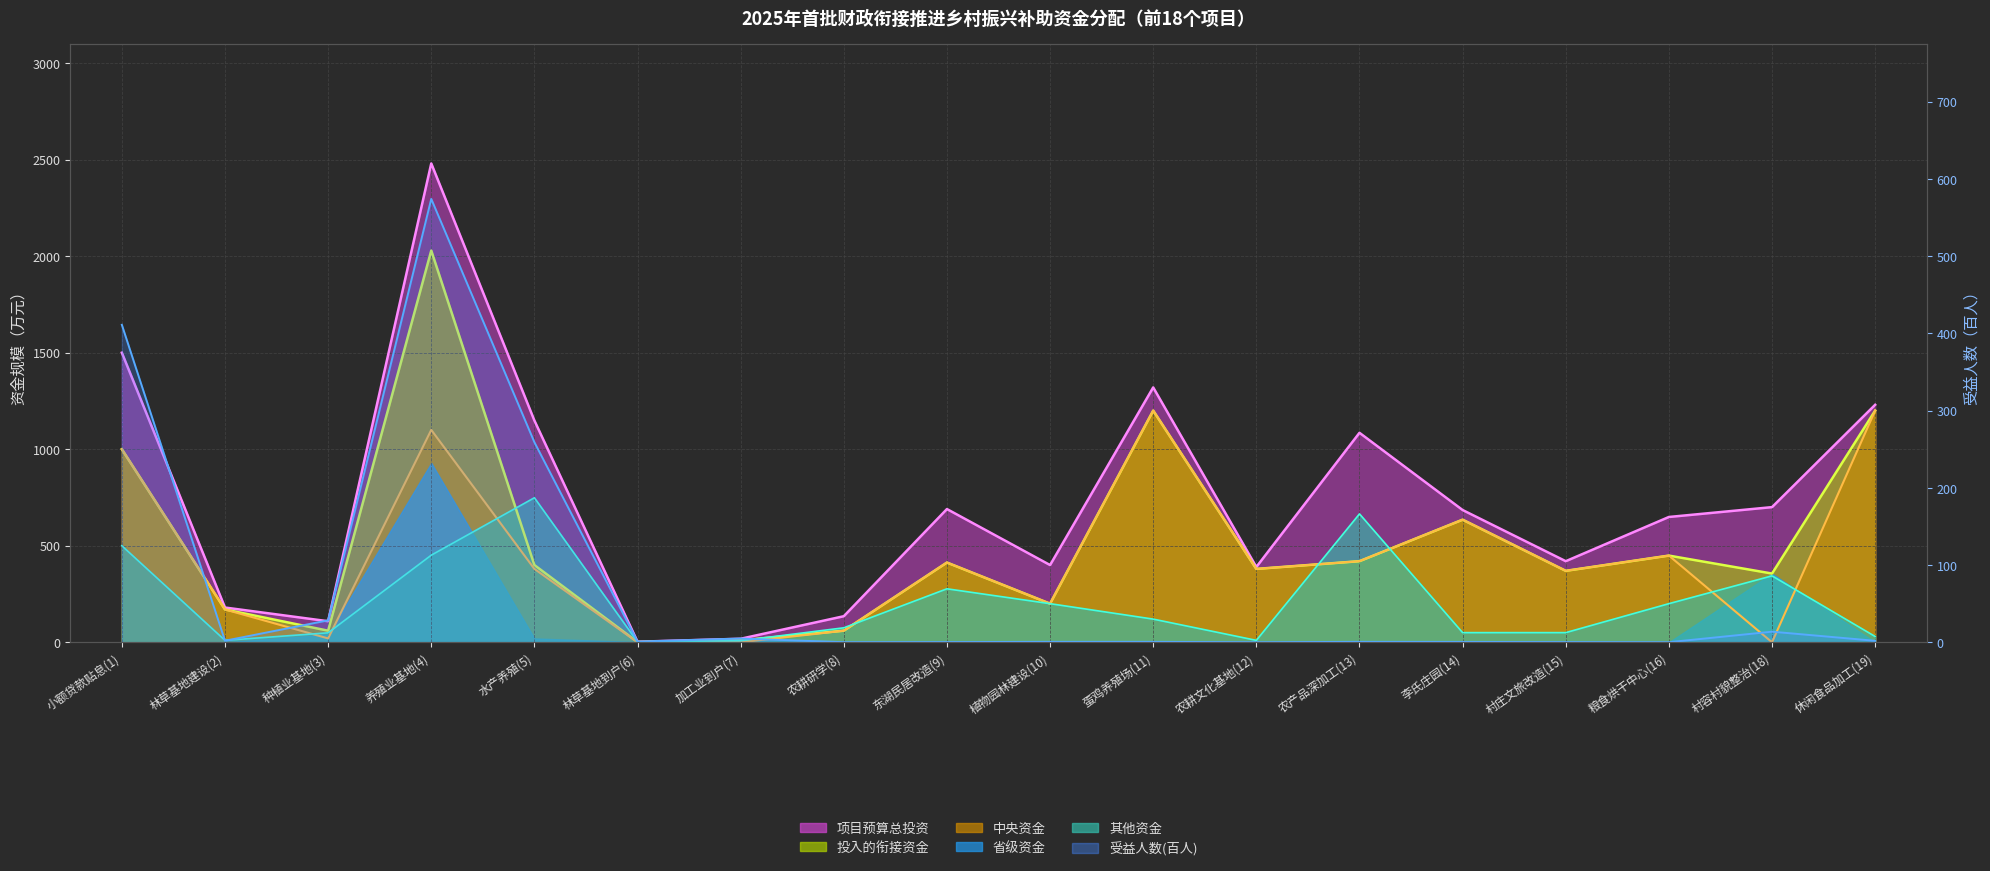

How many points are lower than both their immediate neighbors (excluding endpoints)?

5